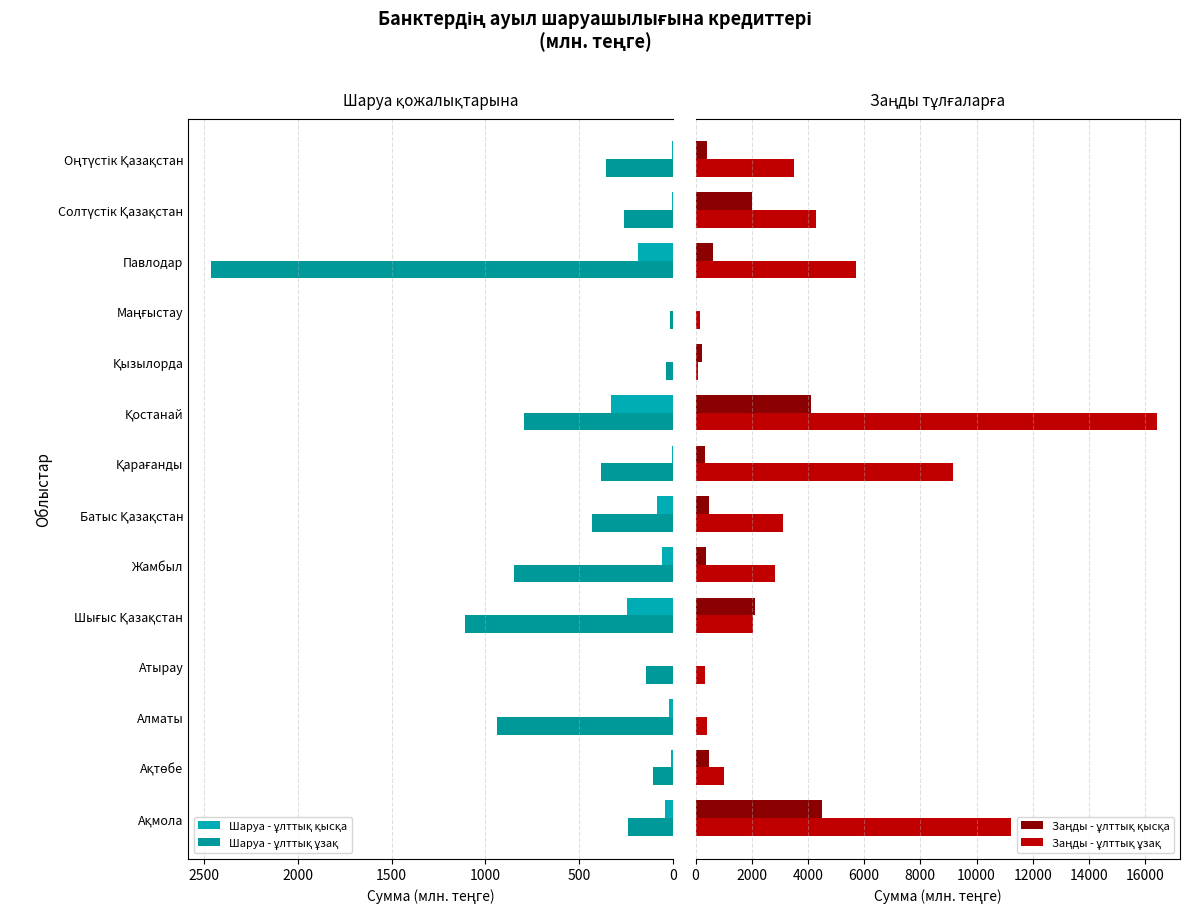

How many bars are there in total?

56